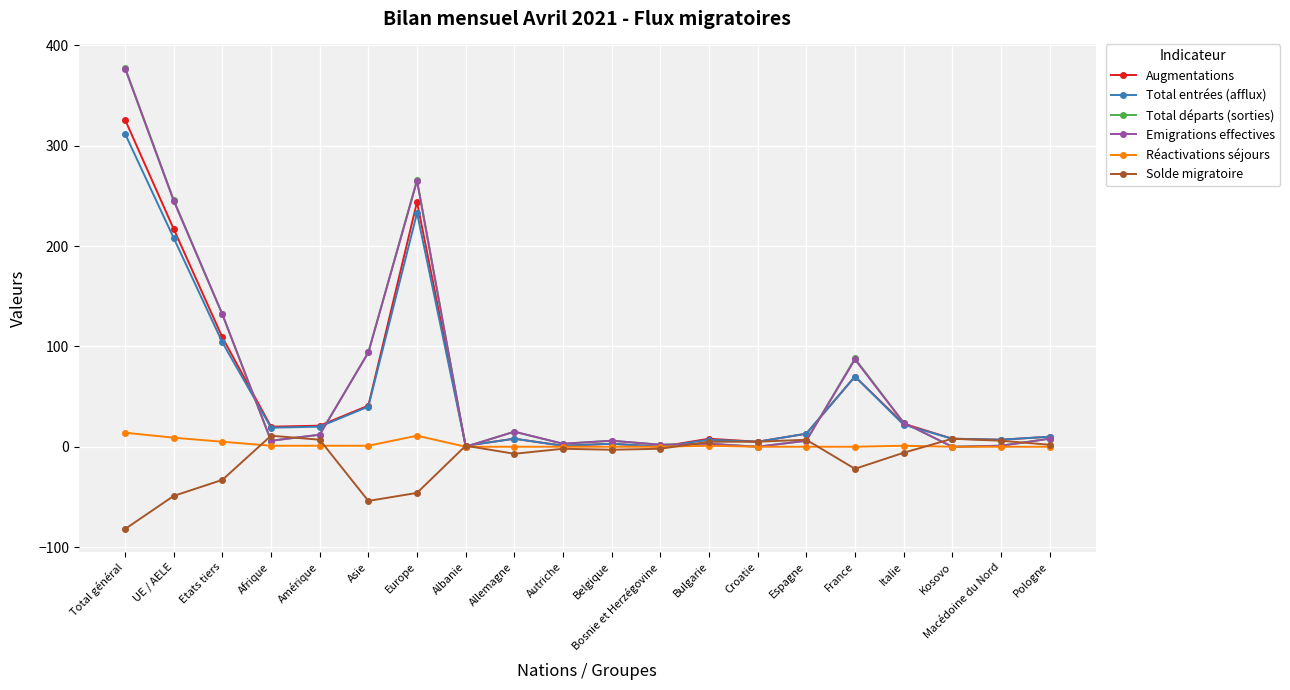

Which series has the widest spread of values?

Total départs (sorties)